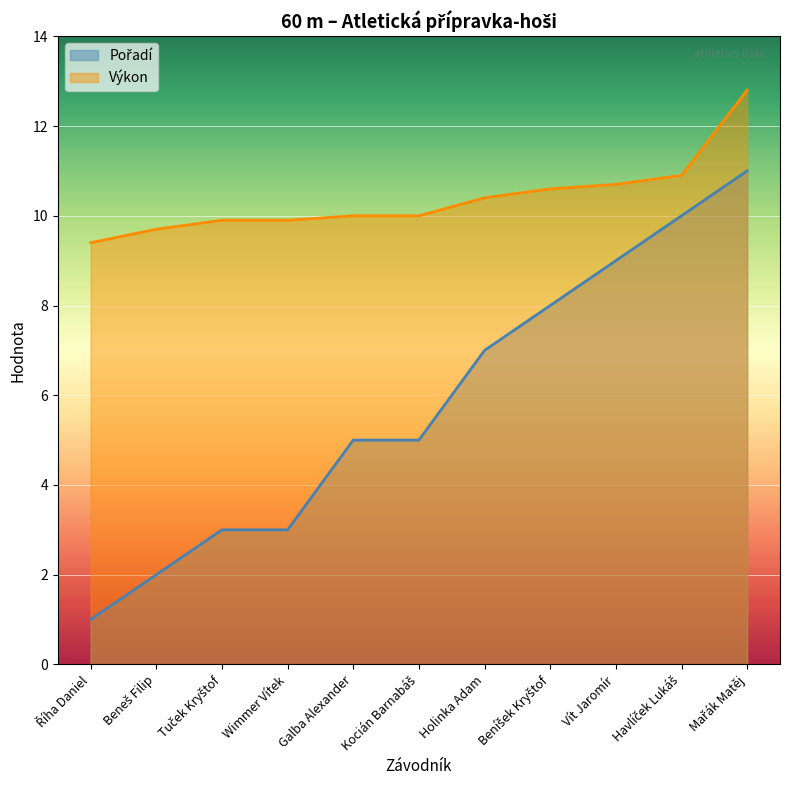

What is the difference between the Výkon values at Říha Daniel and Mařák Matěj?

3.4